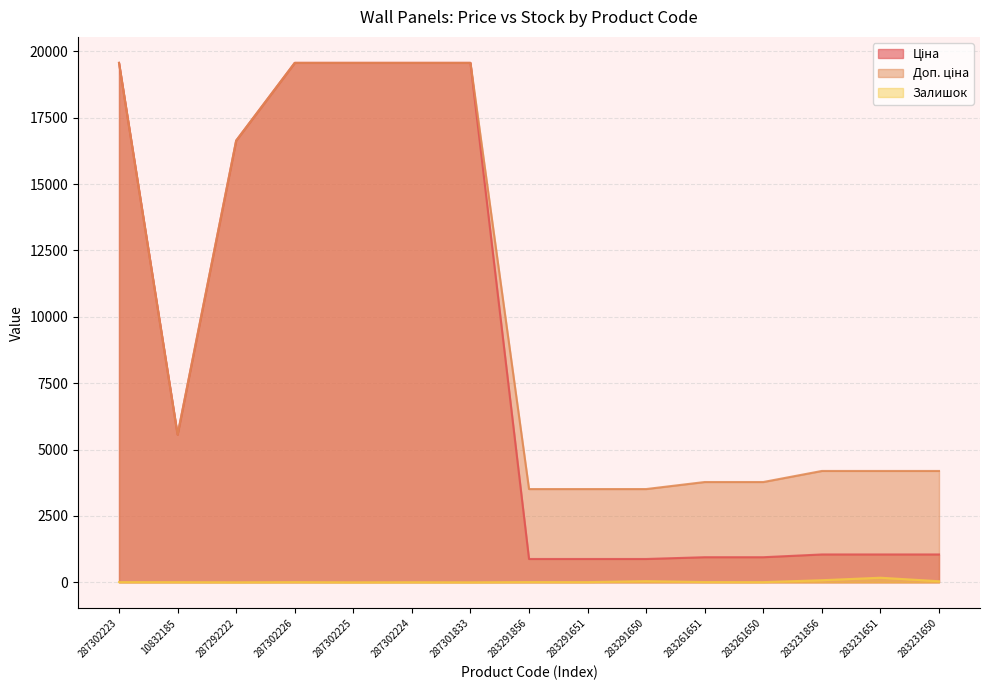

List the series in order of their peak value, highest first.

Ціна, Доп. ціна, Залишок